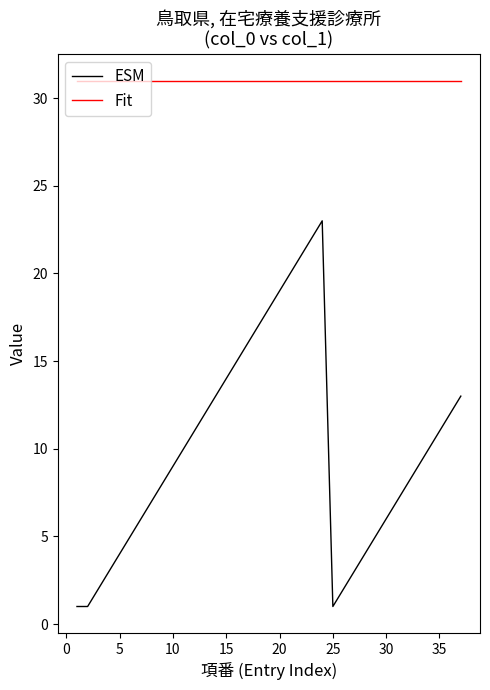

Rank the series by their maximum value, from highest to lowest.

Fit, ESM